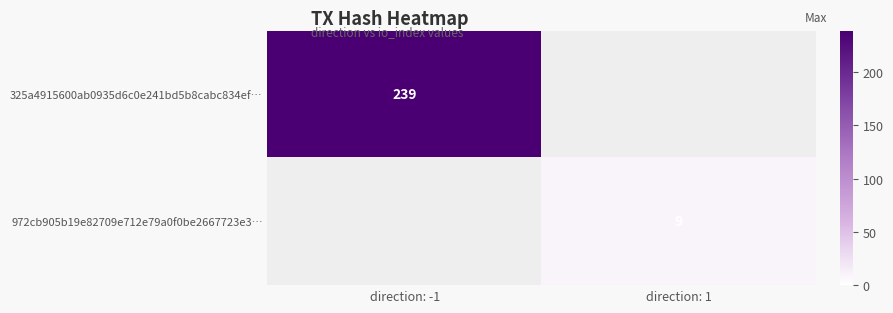

The 325a4915600ab0935d6c0e241bd5b8cabc834ef… series shows 239 at direction: -1. True or false?

True